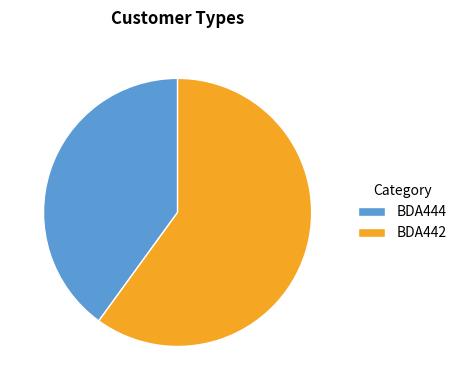

Rank the categories by value from highest to lowest.

BDA442, BDA444